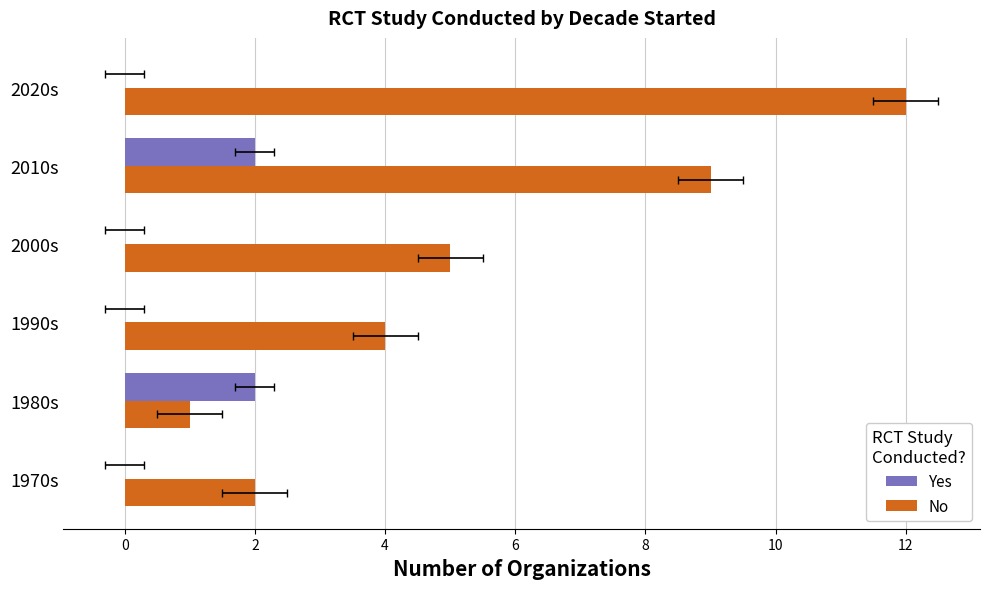

Count the number of categories in the chart.

6